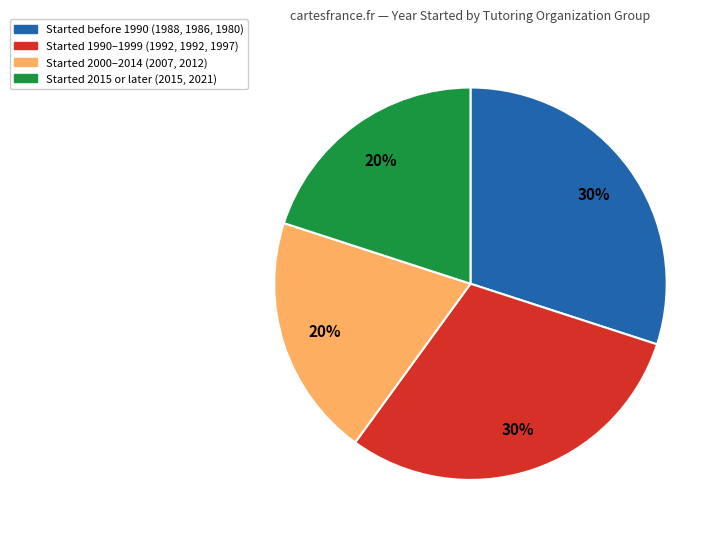

To the nearest percent, what is the difference between the largest and smallest slice percentages?

10%